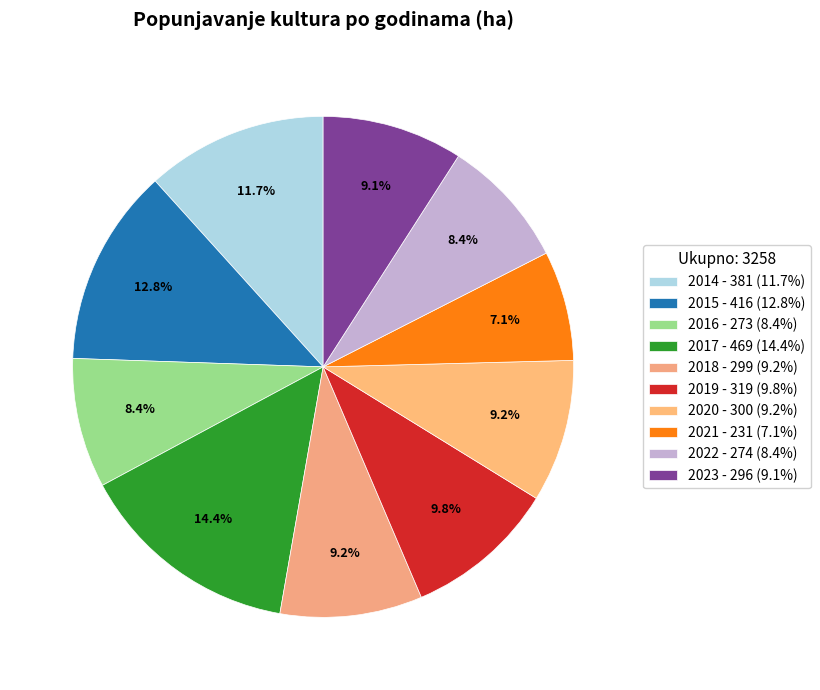

Count the number of slices in the pie.

10